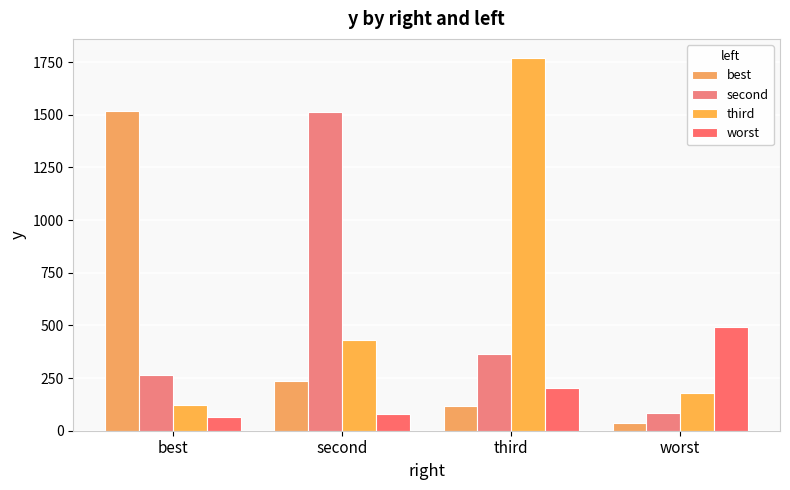

What is the highest value of the second series?

1512